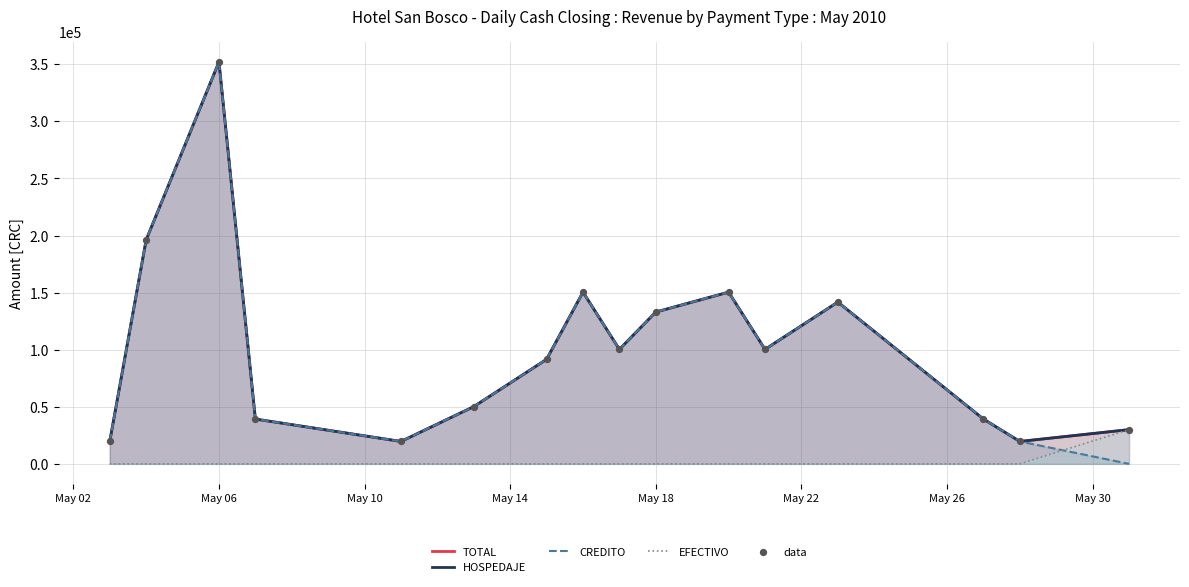

Is the value of data at May 18 greater than the value of HOSPEDAJE at May 18?

No